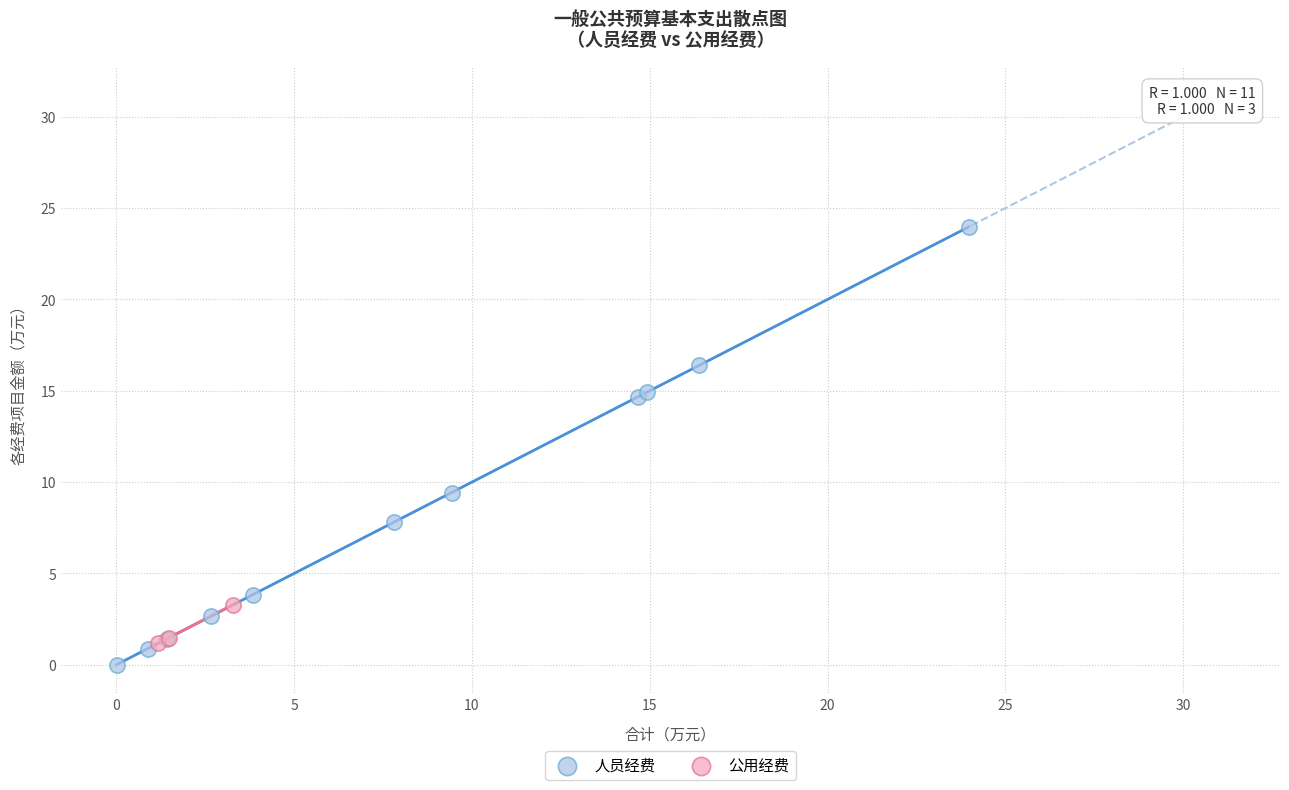

Which series contains the highest Y value?

人员经费